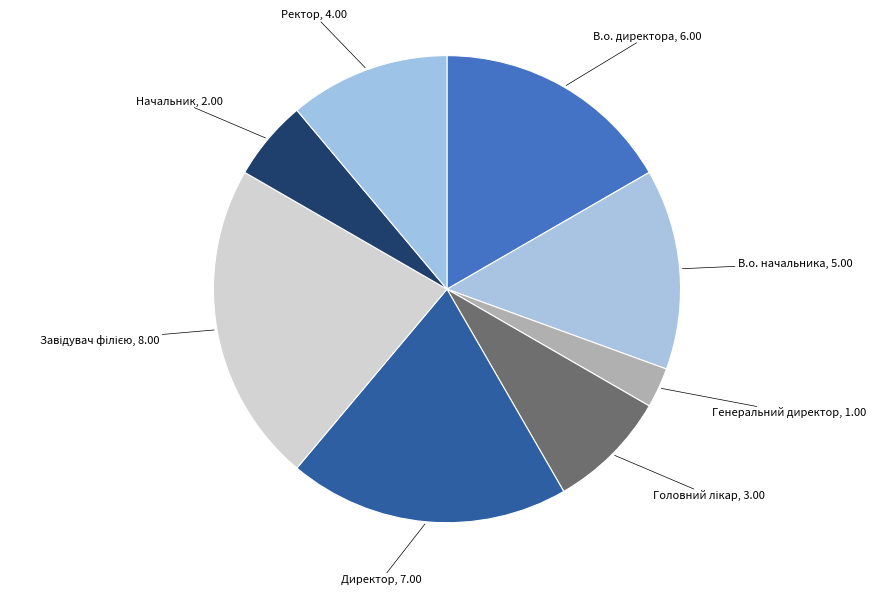

What is the smallest slice in the pie chart?

Генеральний директор